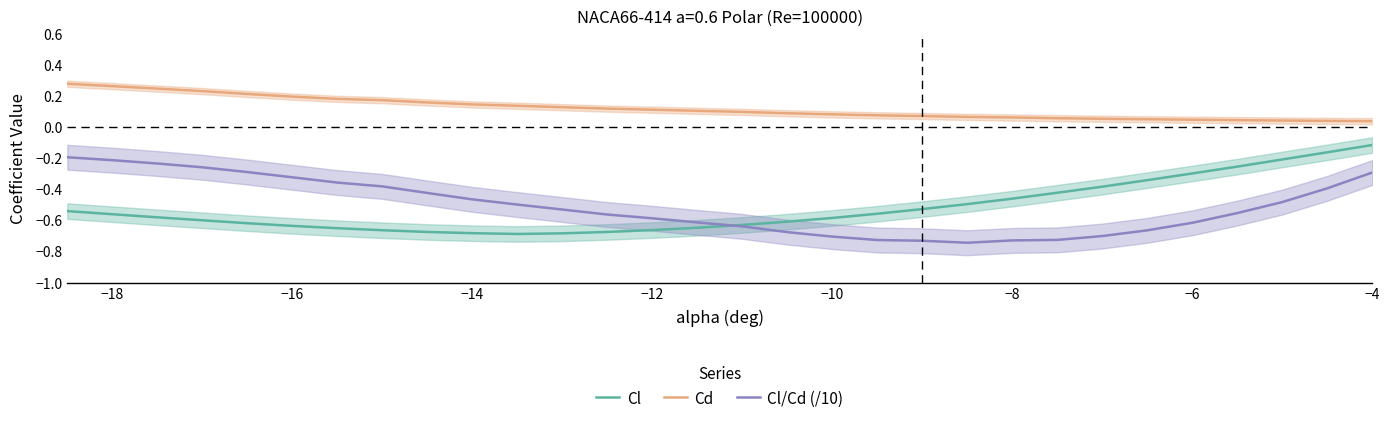

True or false: Cl and Cd intersect in this chart.

False